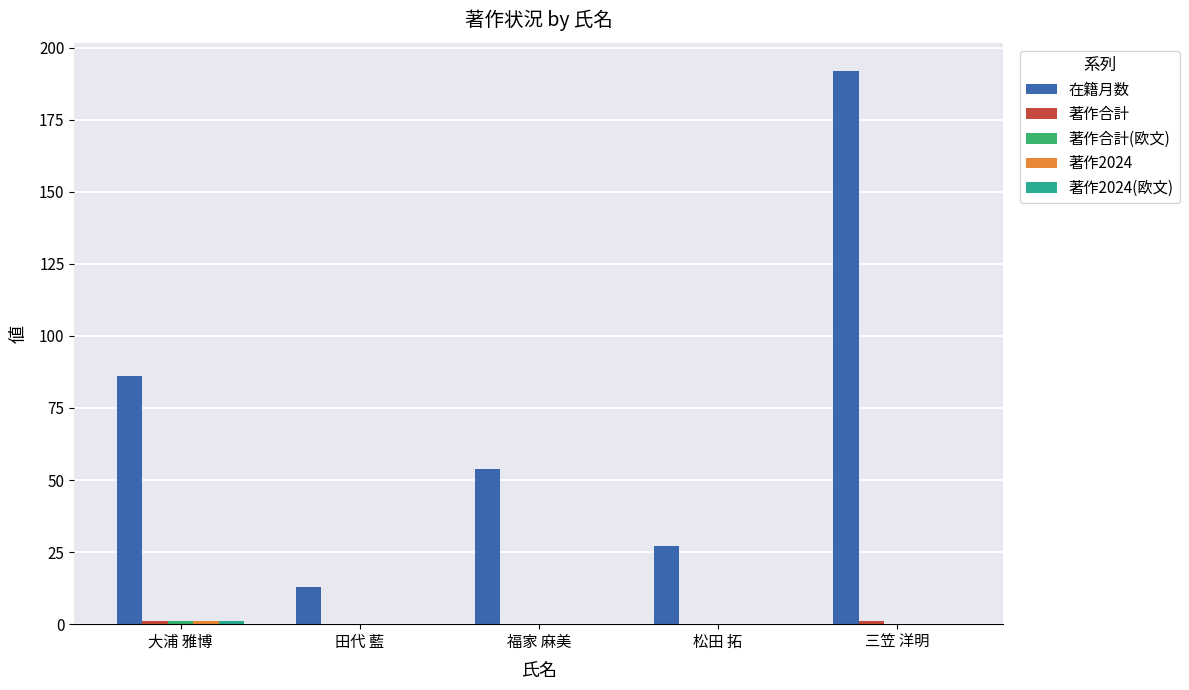

Which series changed the most between 松田 拓 and 三笠 洋明?

在籍月数